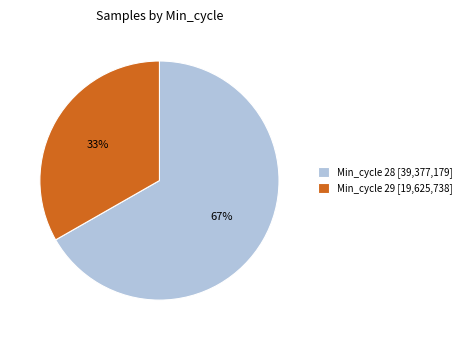

Rank the categories by value from highest to lowest.

Min_cycle 28 [39,377,179], Min_cycle 29 [19,625,738]